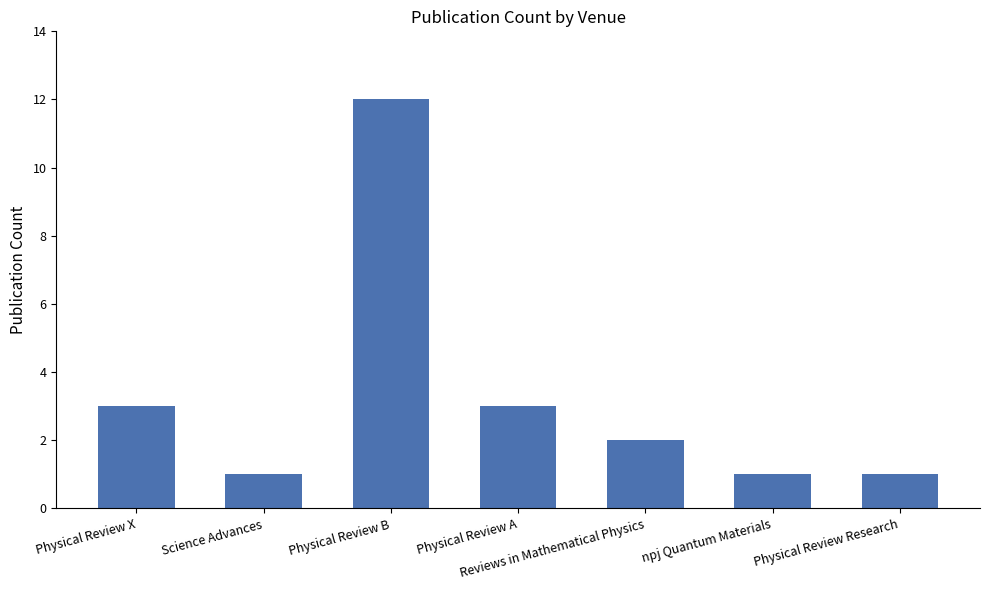

Which category has the highest value across all series?

Physical Review B